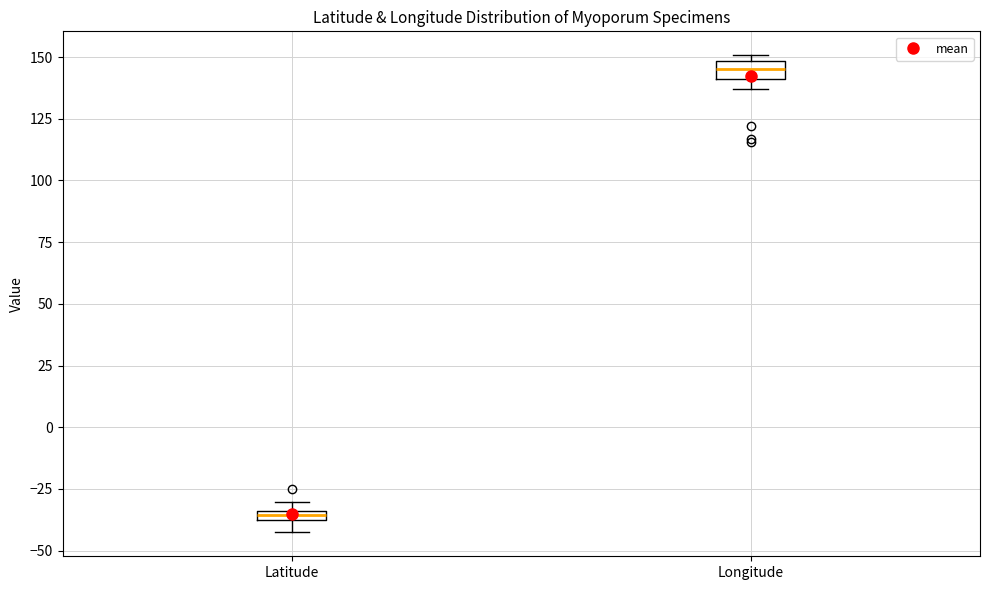

Which box's median line is the highest?

Longitude